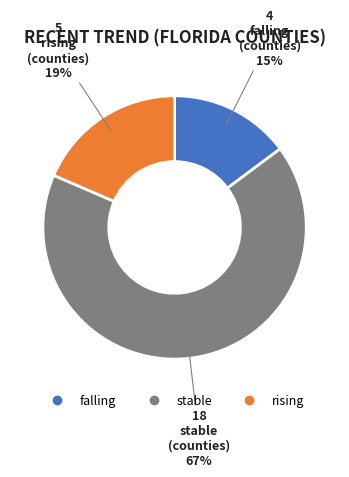

Is there any slice that represents more than half of the pie?

Yes